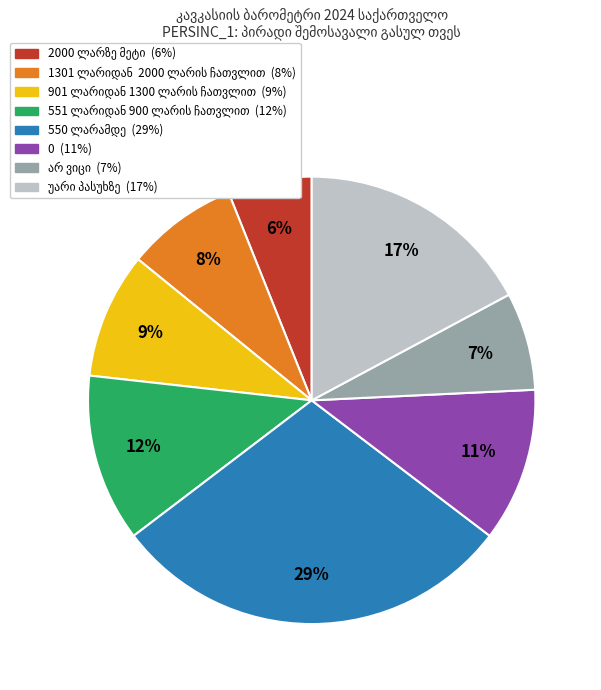

How many segments does this pie chart have?

8